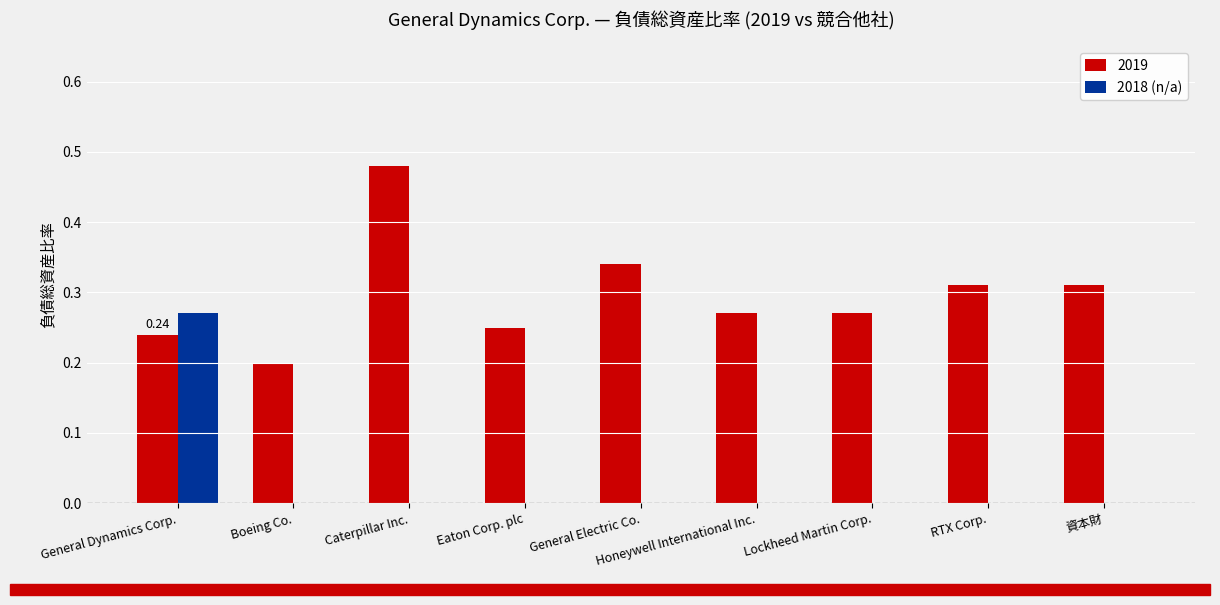

At which category is the sum across all series the highest?

General Dynamics Corp.